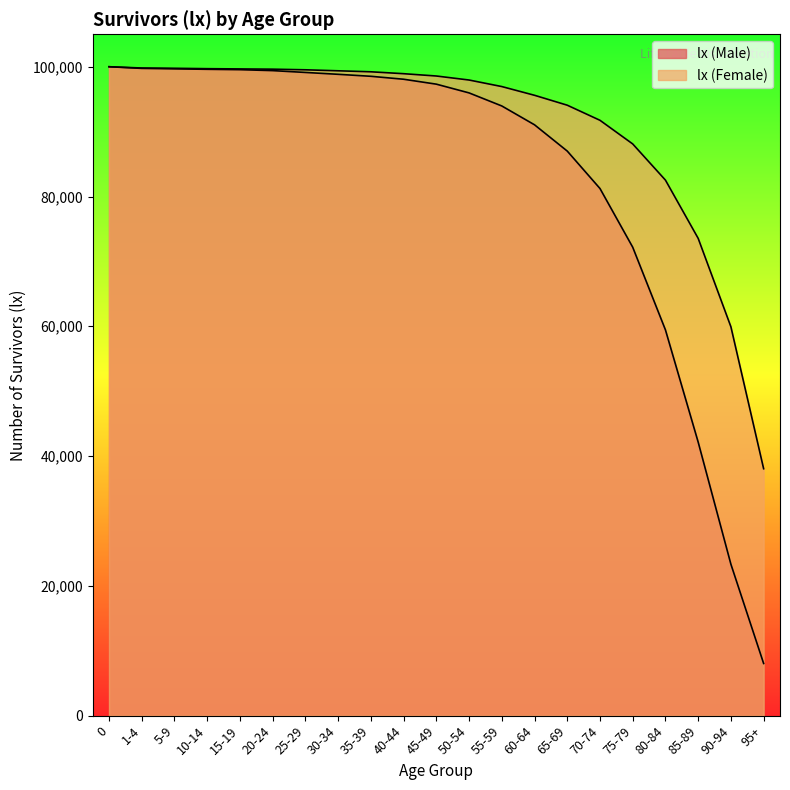

What is the difference between the lx (Female) values at 75-79 and 35-39?

11119